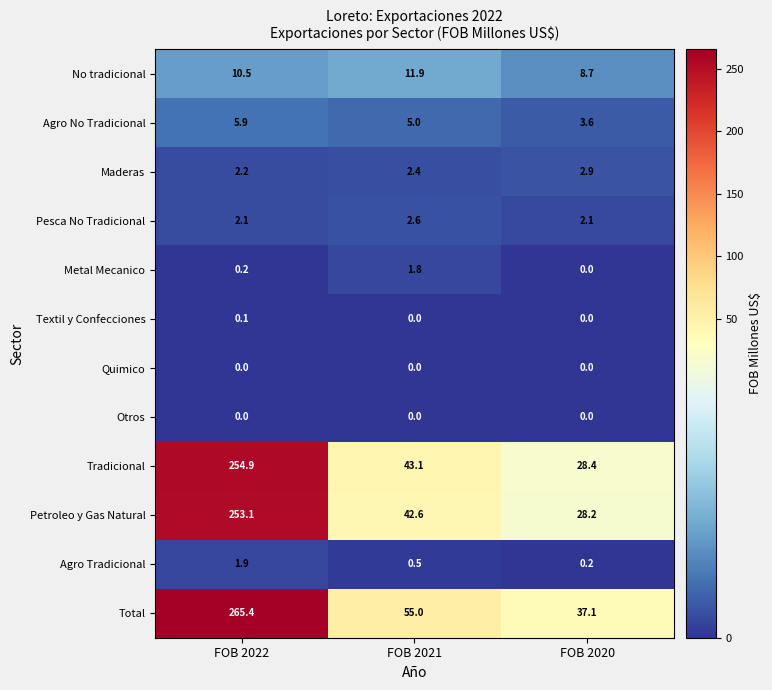

What is the spread (max minus min) of values at FOB 2020?

37.1